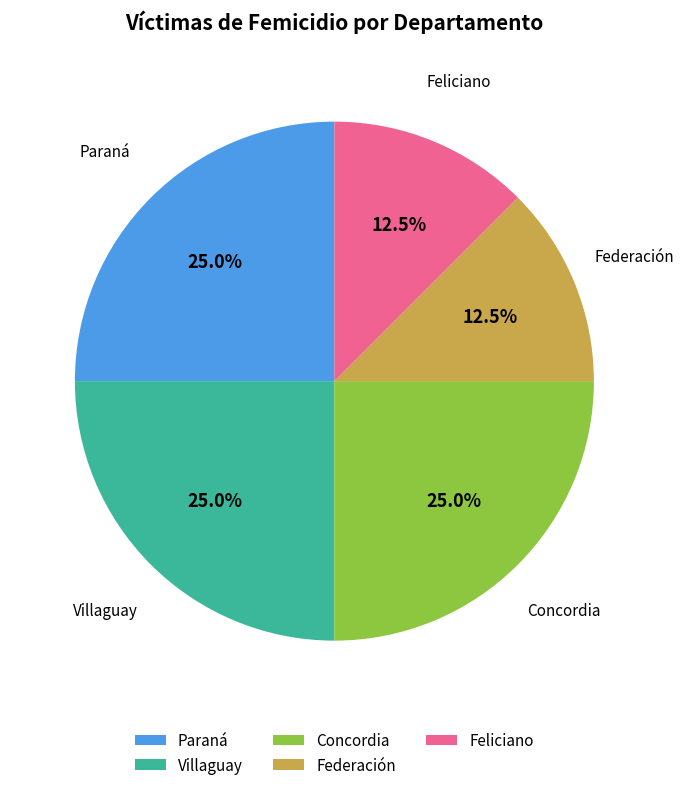

What percentage is the Villaguay slice, to the nearest percent?

25%